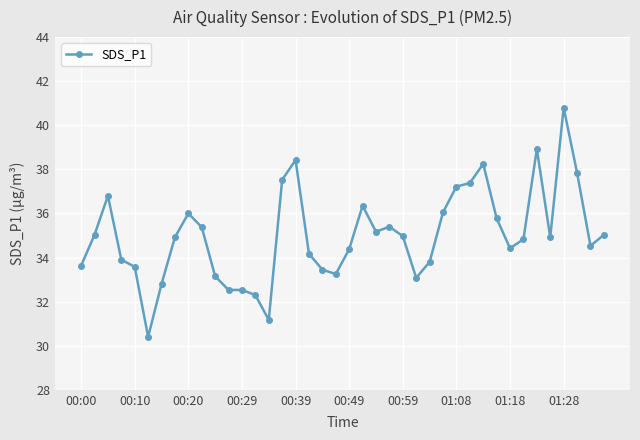

What is the average value?

35.0